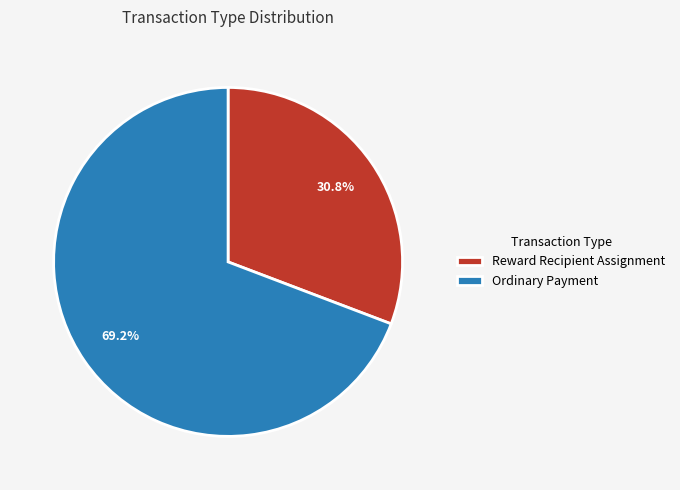

What is the total percentage of Reward Recipient Assignment and Ordinary Payment?

100.0%